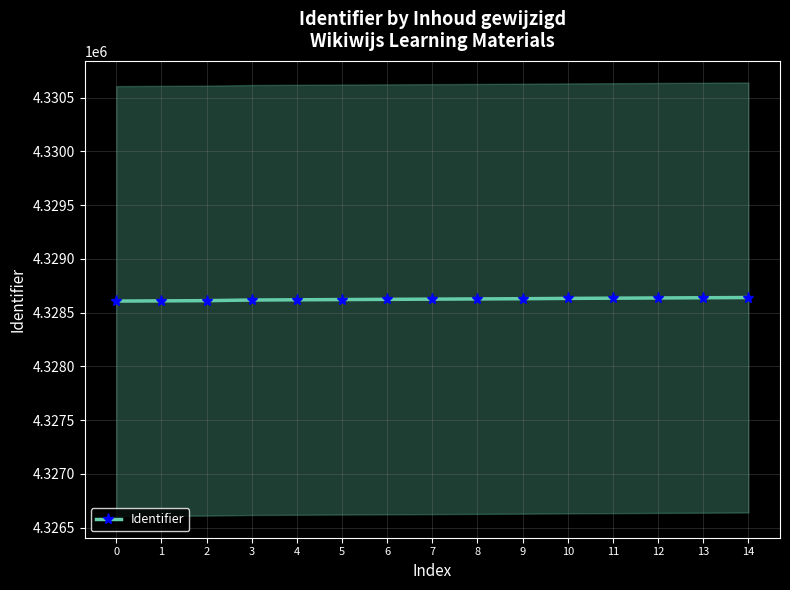

List the labels in order of value, smallest first.

0, 1, 2, 3, 4, 5, 6, 7, 8, 9, 10, 11, 12, 13, 14